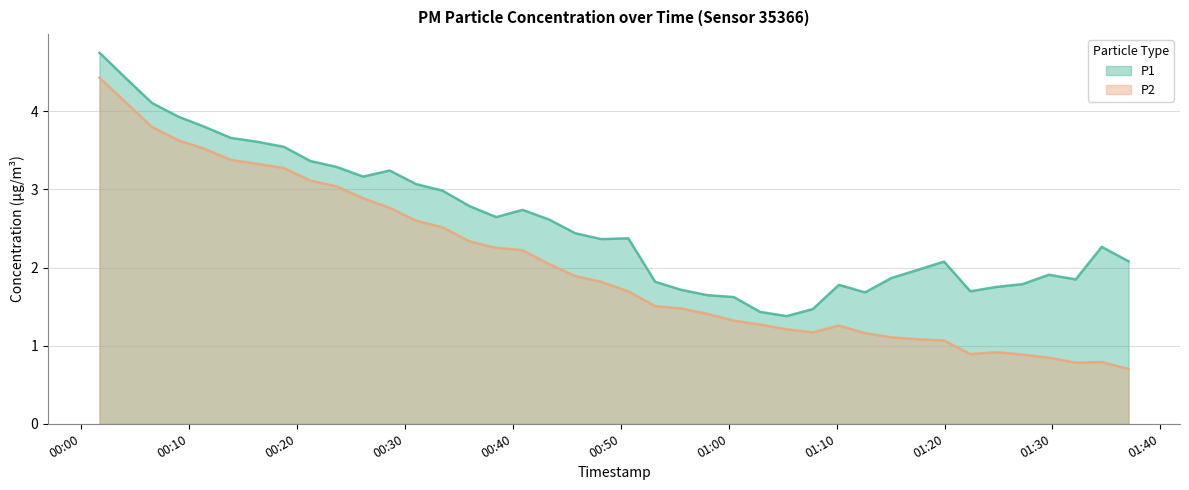

Reading right to left, list all the values displayed in this chart.

2023-02-01T01:37:03=0.7	2023-02-01T01:34:34=0.8	2023-02-01T01:32:09=0.8	2023-02-01T01:29:40=0.8	2023-02-01T01:27:14=0.9	2023-02-01T01:24:48=0.9	2023-02-01T01:22:23=0.9	2023-02-01T01:19:57=1.1	2023-02-01T01:17:31=1.1	2023-02-01T01:15:04=1.1	2023-02-01T01:12:38=1.2	2023-02-01T01:10:12=1.3	2023-02-01T01:07:47=1.2	2023-02-01T01:05:21=1.2	2023-02-01T01:02:54=1.3	2023-02-01T01:00:28=1.3	2023-02-01T00:58:02=1.4	2023-02-01T00:55:36=1.5	2023-02-01T00:53:10=1.5	2023-02-01T00:50:41=1.7	2023-02-01T00:48:11=1.8	2023-02-01T00:45:45=1.9	2023-02-01T00:43:19=2.0	2023-02-01T00:40:53=2.2	2023-02-01T00:38:26=2.3	2023-02-01T00:35:58=2.3	2023-02-01T00:33:28=2.5	2023-02-01T00:31:01=2.6	2023-02-01T00:28:34=2.8	2023-02-01T00:26:06=2.9	2023-02-01T00:23:39=3.0	2023-02-01T00:21:12=3.1	2023-02-01T00:18:45=3.3	2023-02-01T00:16:17=3.3	2023-02-01T00:13:50=3.4	2023-02-01T00:11:24=3.5	2023-02-01T00:08:58=3.6	2023-02-01T00:06:32=3.8	2023-02-01T00:04:06=4.1	2023-02-01T00:01:40=4.4